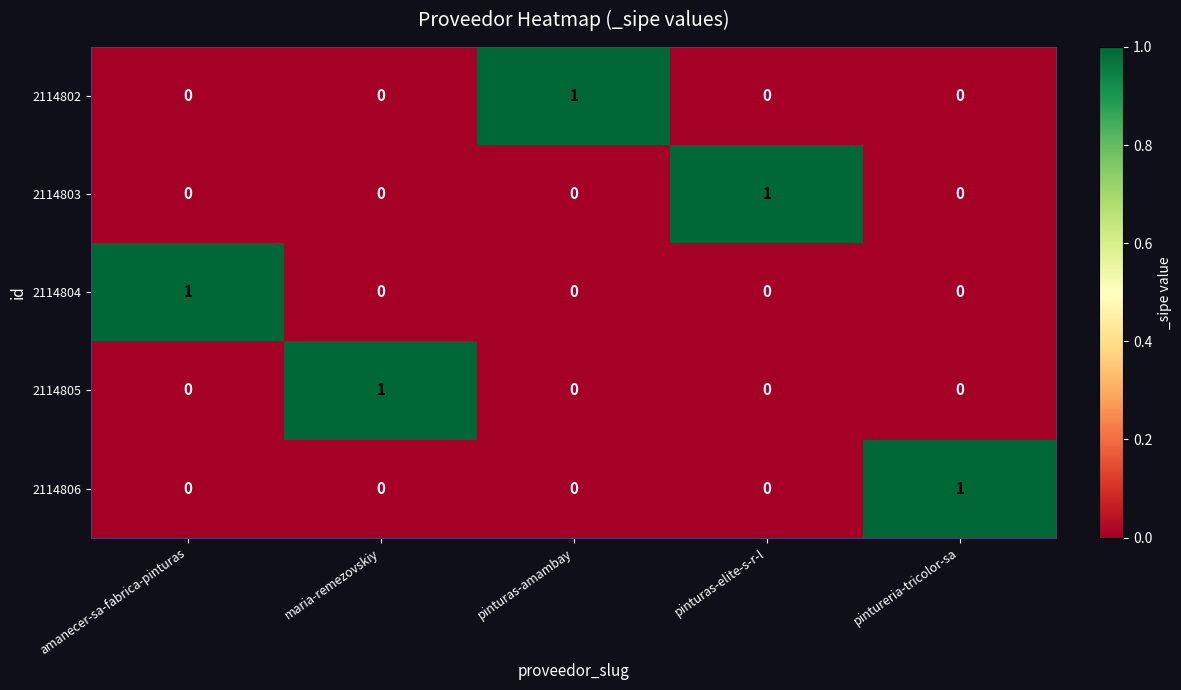

What is the greatest value displayed?

1